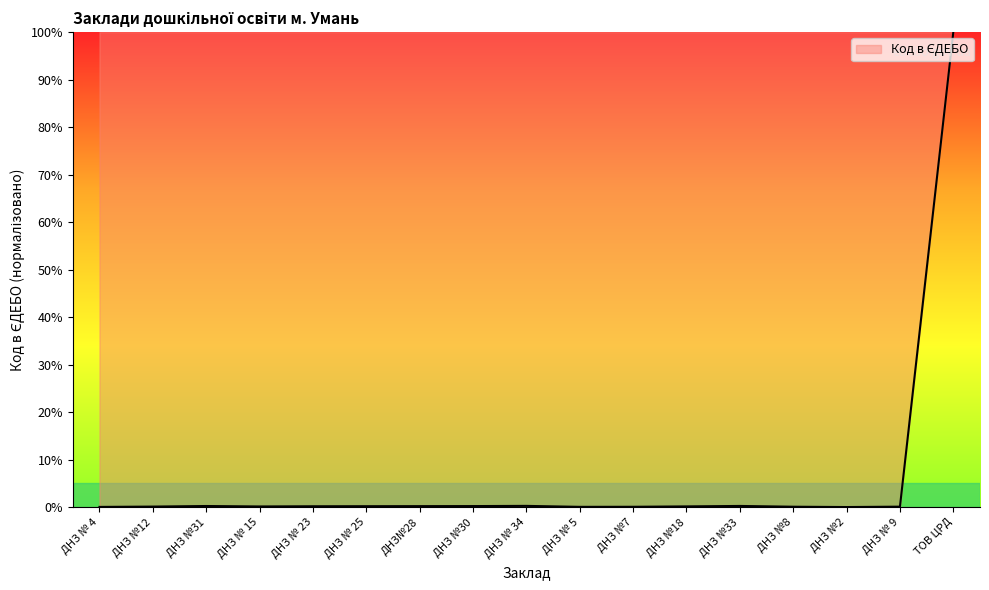

What is the difference between the maximum and minimum values?

100.0